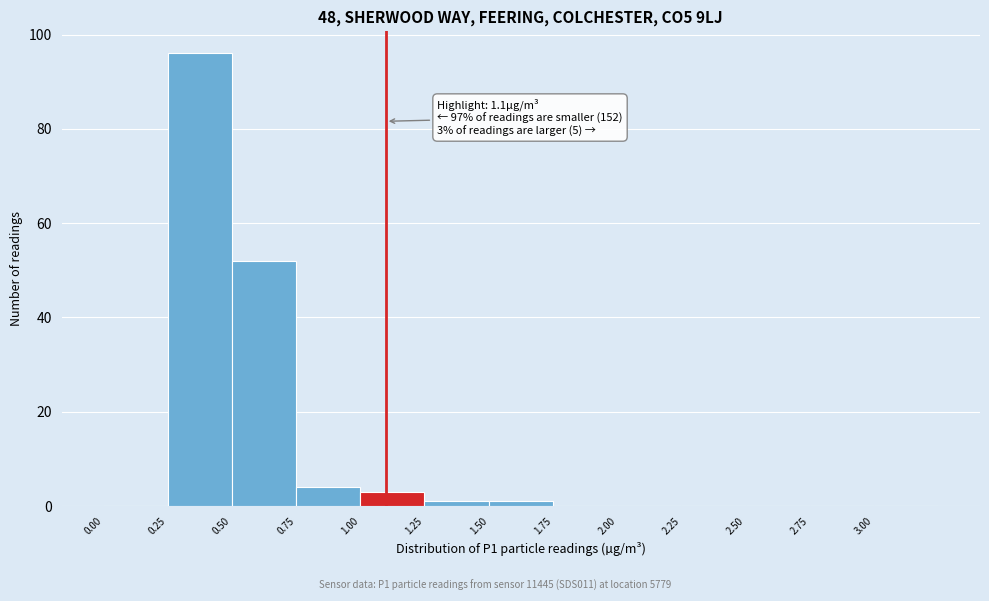

Which range on the x-axis has the tallest bar?

0.25 to 0.50